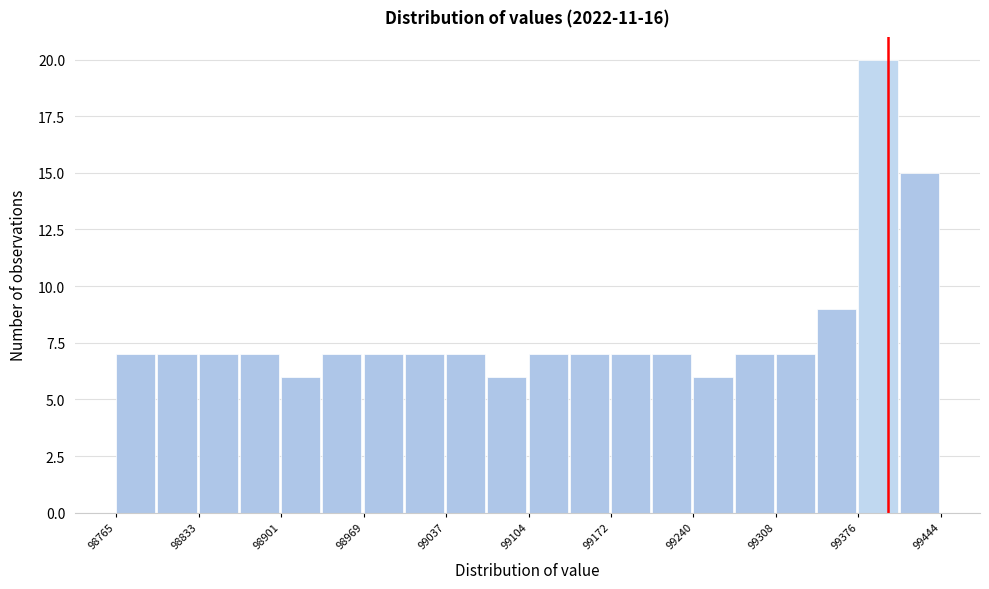

Read against the x-axis, roughly where is the centre of the tallest bar?

99390